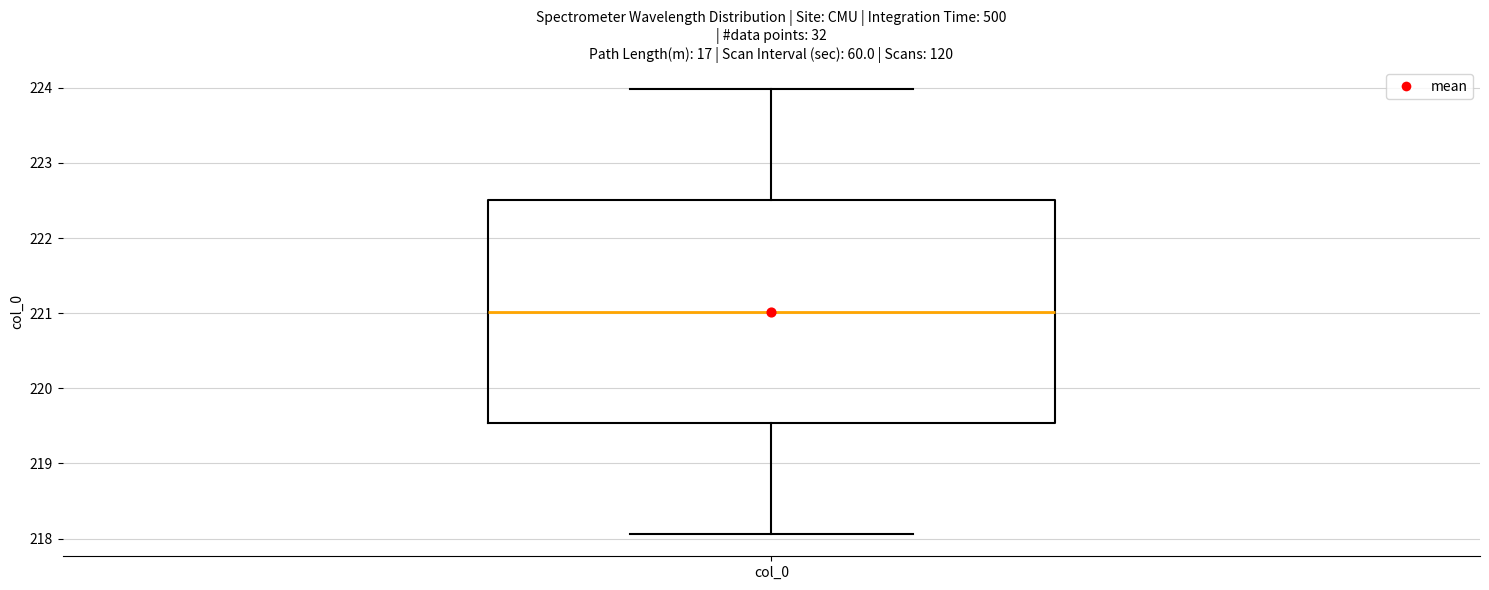

Read this box plot against the y-axis: the position of the median line, the range covered by the box, and the ends of both whiskers. The values are not printed on the chart, so give them approximately, as read against the axis.

median 221.0, box 219.5 to 222.5, whiskers 218.1 to 224.0